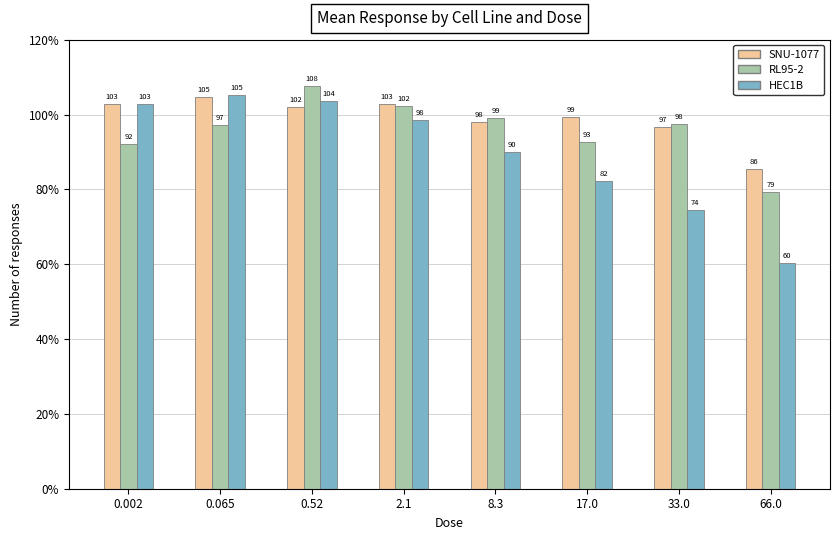

What is the difference between the RL95-2 values at 8.3 and 66.0?

19.9